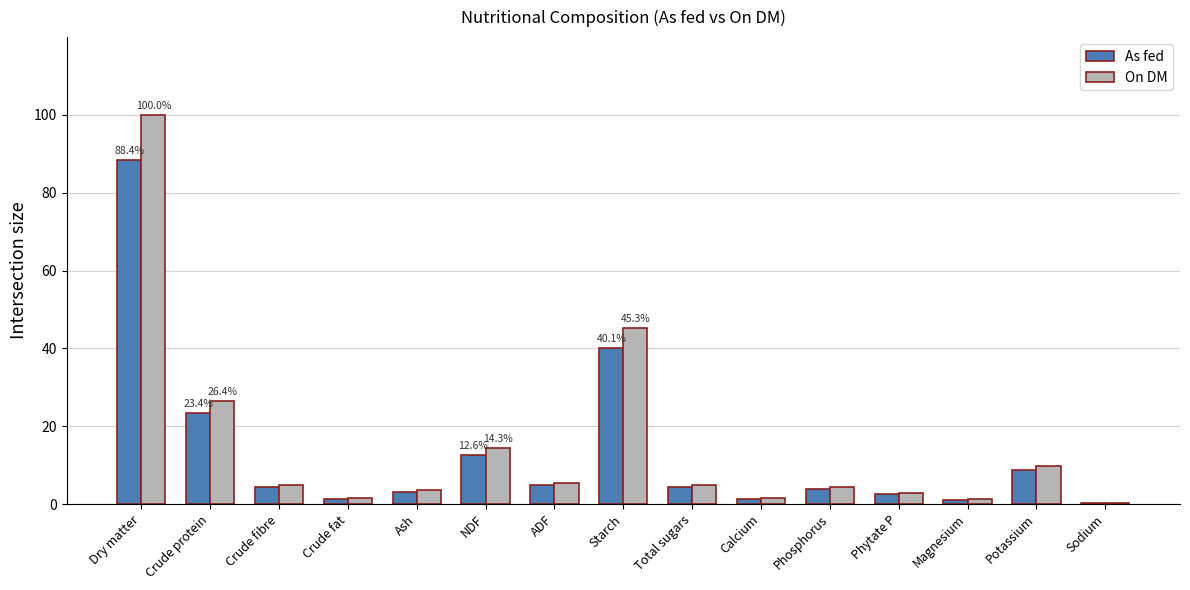

What is the highest value of the On DM series?

100.0